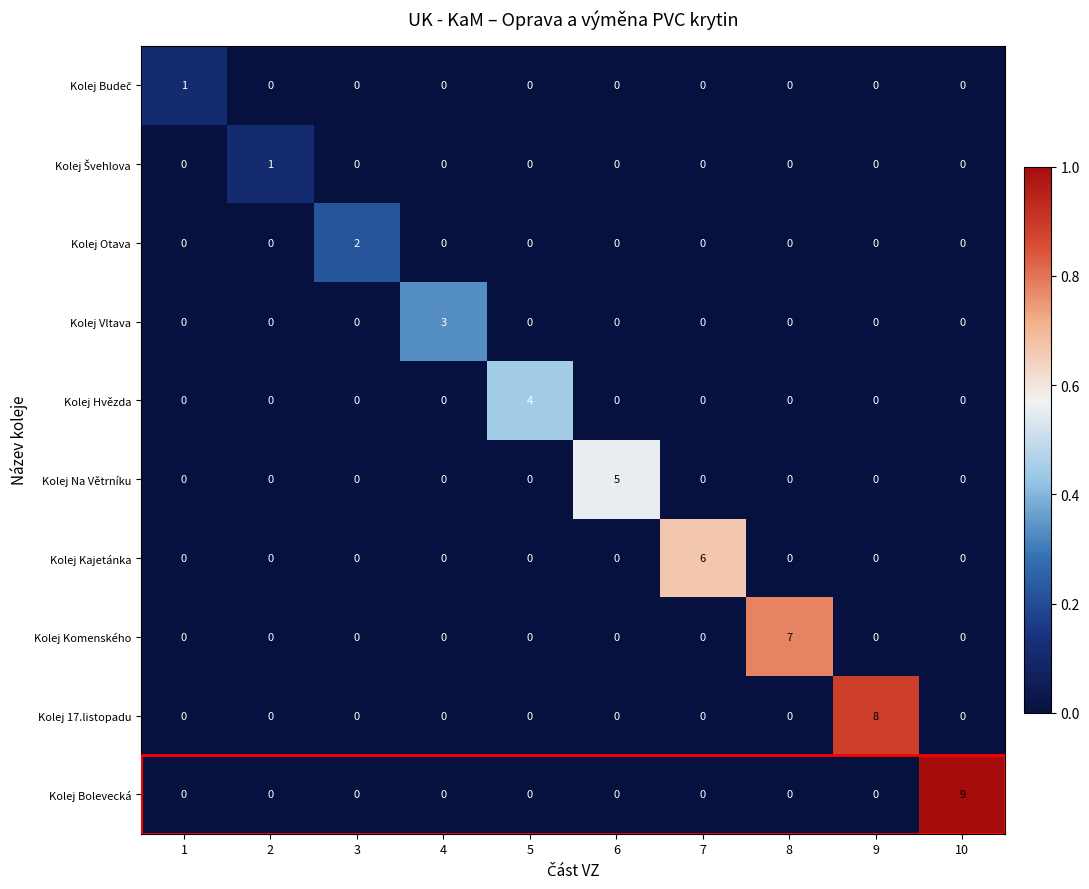

Which series has the largest total across all categories?

Kolej Bolevecká